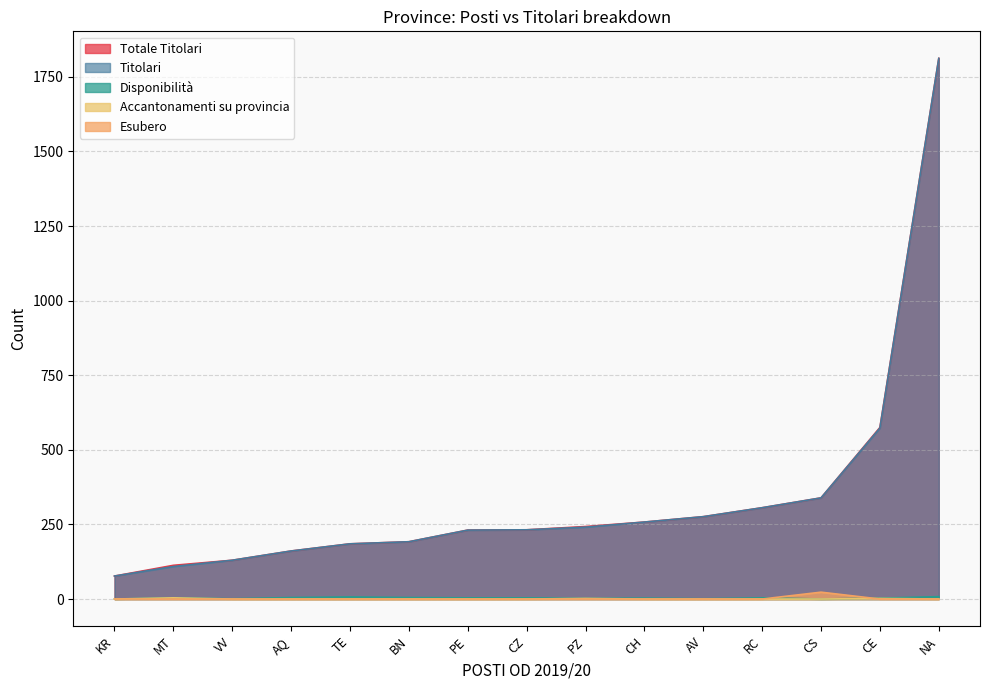

How many categories are shown in the chart?

15